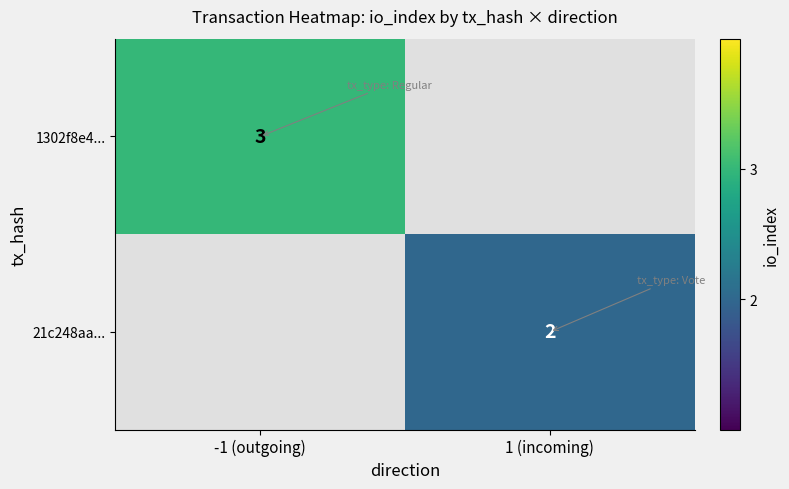

True or false: 1302f8e4... has a value of 5 at -1 (outgoing).

False